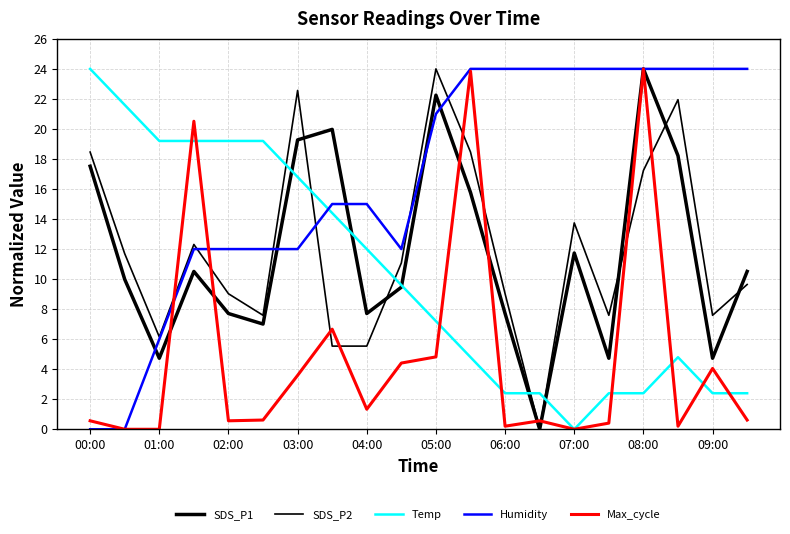

How many lines are shown in the chart?

5